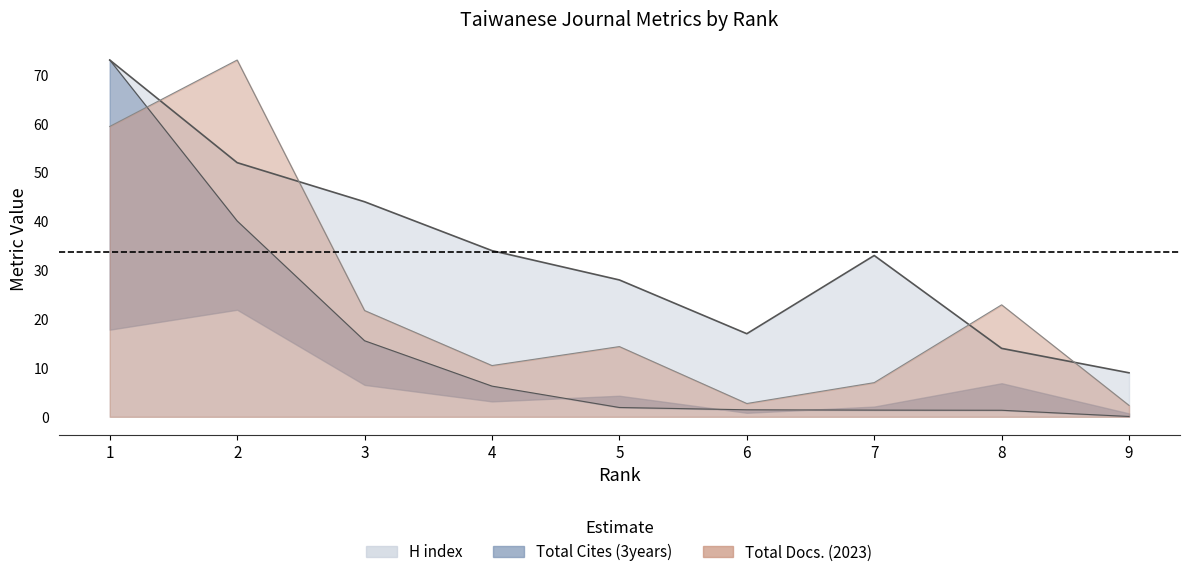

List the series in order of their overall mean, highest first.

H index, Total Docs. (2023), Total Cites (3years)